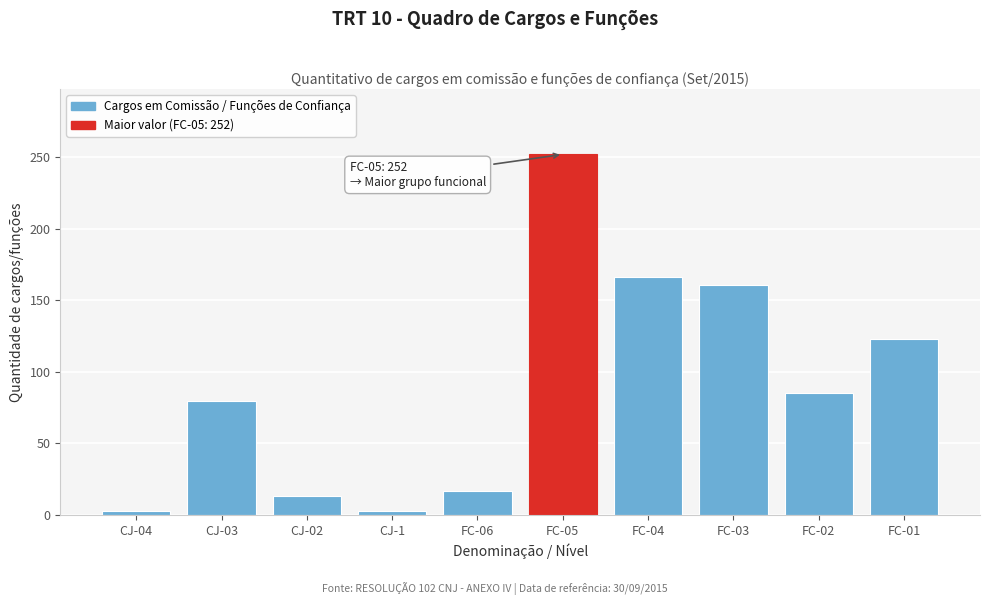

Reading left to right, what are all the values shown in this chart?

CJ-04=3	CJ-03=80	CJ-02=13	CJ-1=3	FC-06=17	FC-05=252	FC-04=166	FC-03=161	FC-02=85	FC-01=123